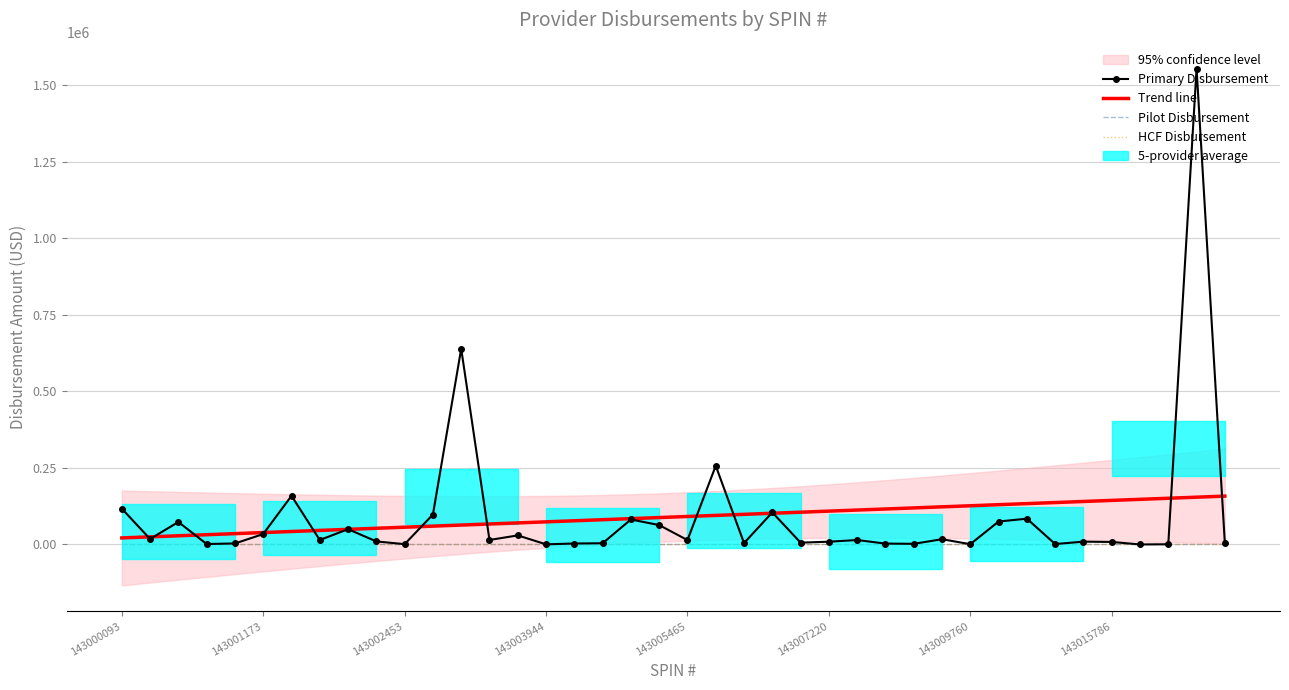

Reading left to right, what are all the values shown in this chart?

Primary Disbursement: 117080.2	18033.4	73481.5	1542.0	3400.7	34042.8	158881.1	14661.3	49960.1	10045.8	1110.3	97859.1	639169.9	14781.6	29690.4	516.8	3222.0	4075.8	81675.5	63446.9	14337.0	256985.5	4611.8	104723.3	6020.9	9104.5	14603.4	2943.8	2250.0	17201.5	1038.7	74910.0	84330.9	1500.0	9258.1	8315.4	172.3	741.7	1554057.5	4456.1
Trend line: 21459.7	24959.5	28459.3	31959.1	35458.9	38958.7	42458.6	45958.4	49458.2	52958.0	56457.8	59957.6	63457.4	66957.2	70457.0	73956.8	77456.7	80956.5	84456.3	87956.1	91455.9	94955.7	98455.5	101955.3	105455.1	108954.9	112454.8	115954.6	119454.4	122954.2	126454.0	129953.8	133453.6	136953.4	140453.2	143953.1	147452.9	150952.7	154452.5	157952.3
Pilot Disbursement: 0.0	0.0	0.0	0.0	0.0	0.0	0.0	0.0	0.0	0.0	0.0	0.0	0.0	0.0	0.0	0.0	0.0	0.0	0.0	0.0	0.0	0.0	0.0	0.0	0.0	0.0	0.0	0.0	0.0	0.0	0.0	0.0	0.0	0.0	0.0	0.0	0.0	0.0	0.0	0.0
HCF Disbursement: 0.0	0.0	0.0	0.0	0.0	0.0	0.0	0.0	0.0	0.0	0.0	0.0	0.0	0.0	0.0	0.0	0.0	0.0	0.0	0.0	0.0	0.0	0.0	0.0	0.0	0.0	0.0	0.0	0.0	0.0	0.0	0.0	0.0	0.0	0.0	0.0	0.0	0.0	0.0	0.0